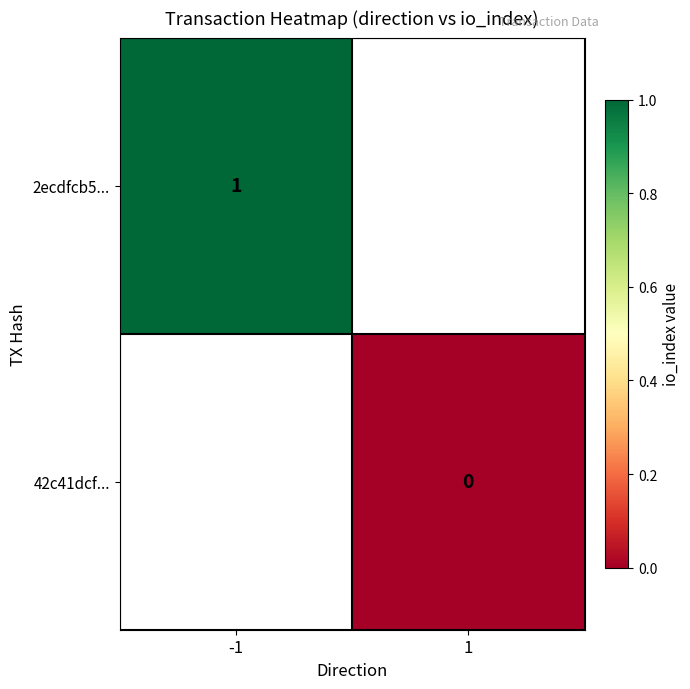

How many data points does each series have?

2